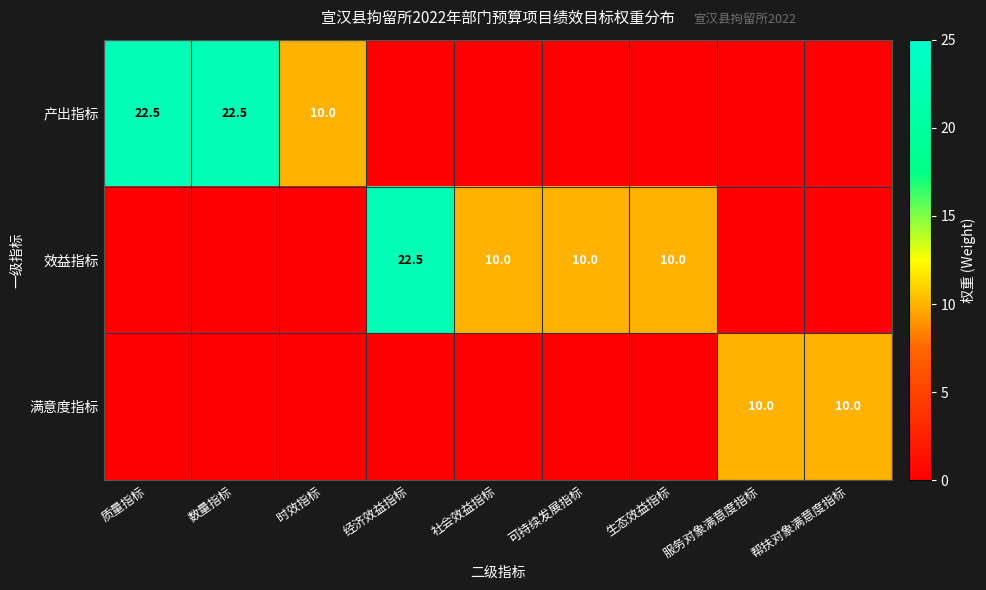

Which has a higher value, 生态效益指标 or 时效指标?

时效指标